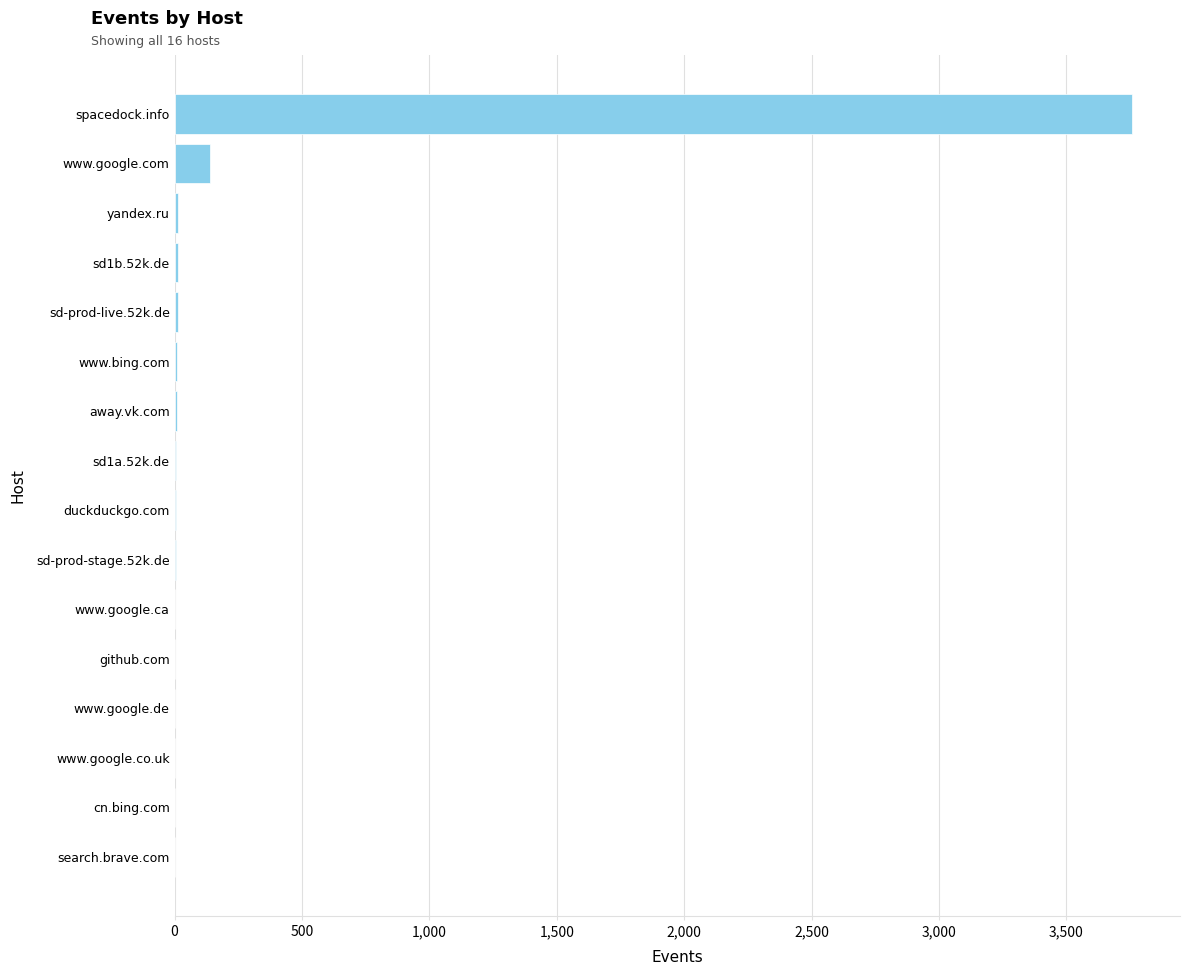

Which label corresponds to the largest value in the chart?

spacedock.info